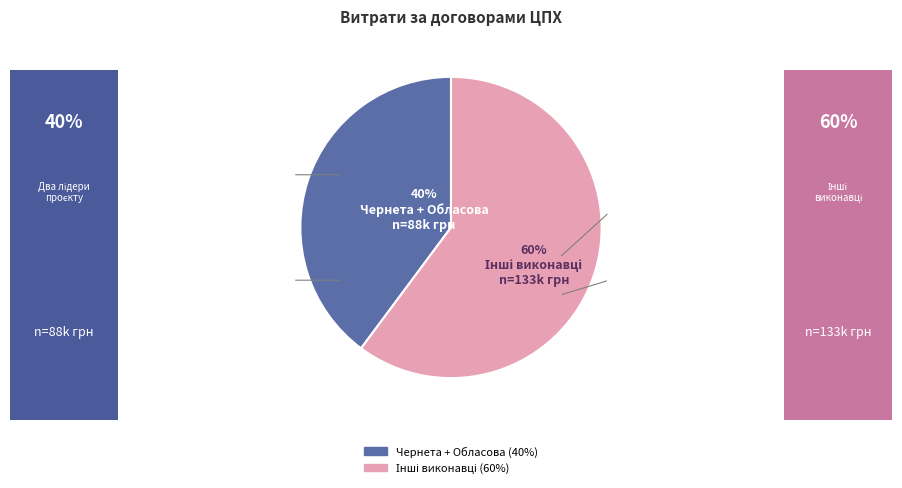

Is there any slice that represents more than half of the pie?

Yes